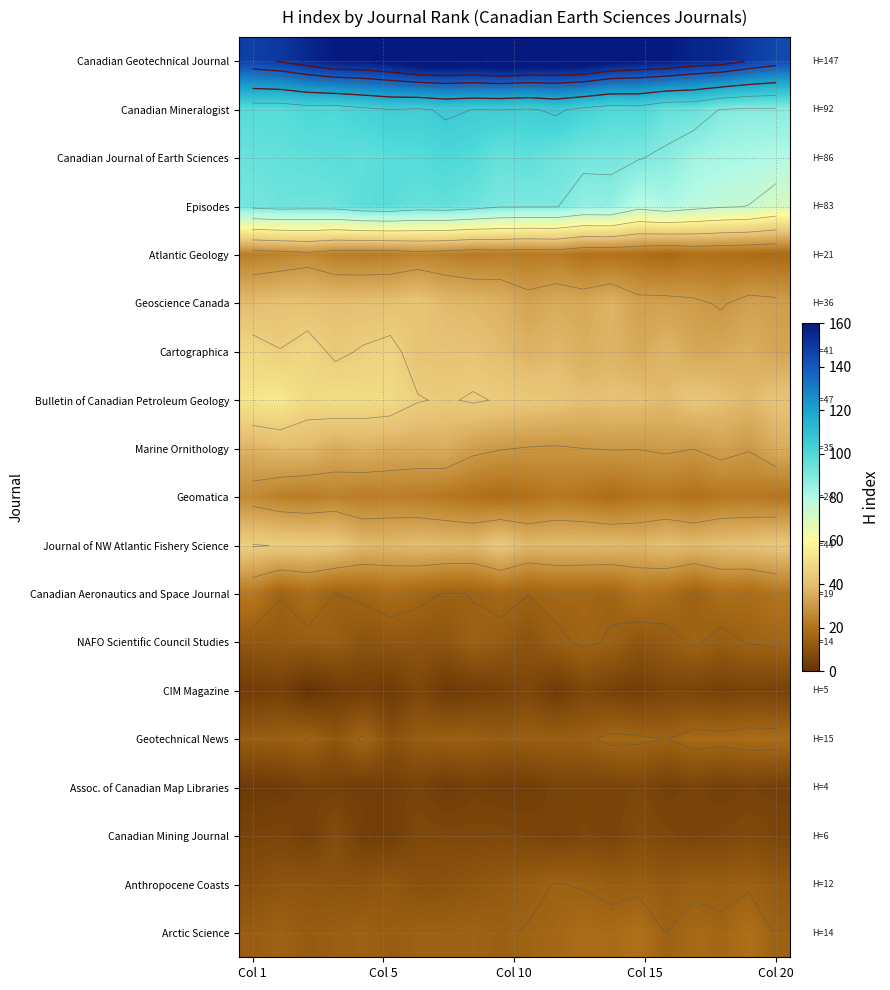

What is the highest value of the Canadian Aeronautics and Space Journal series?

22.0